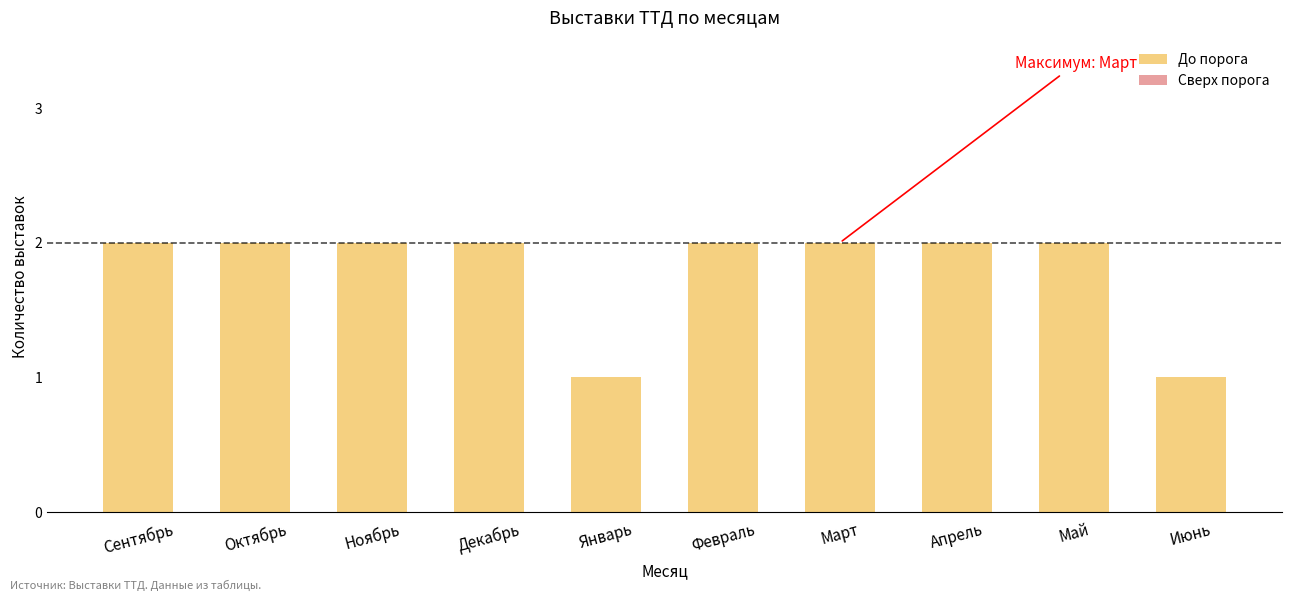

Reading left to right, transcribe all the data shown in this chart.

2	2	2	2	1	2	2	2	2	1